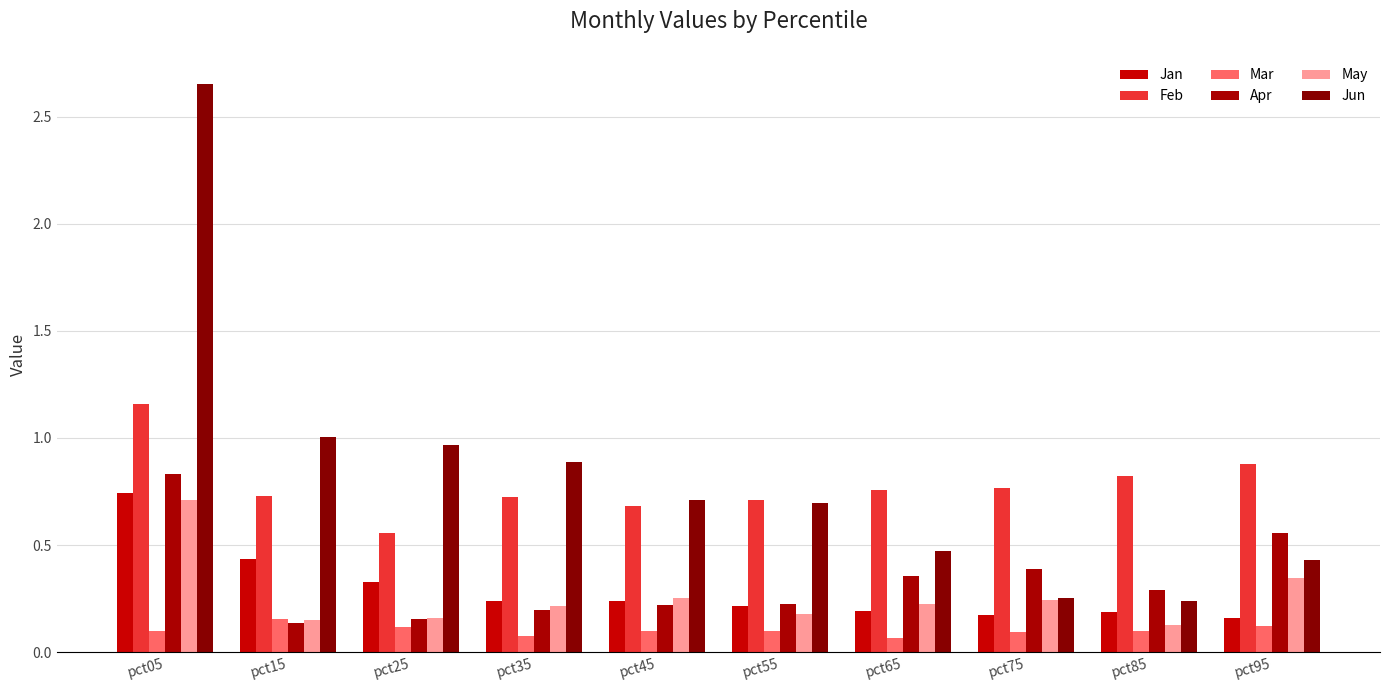

Which series has the largest total across all categories?

Jun